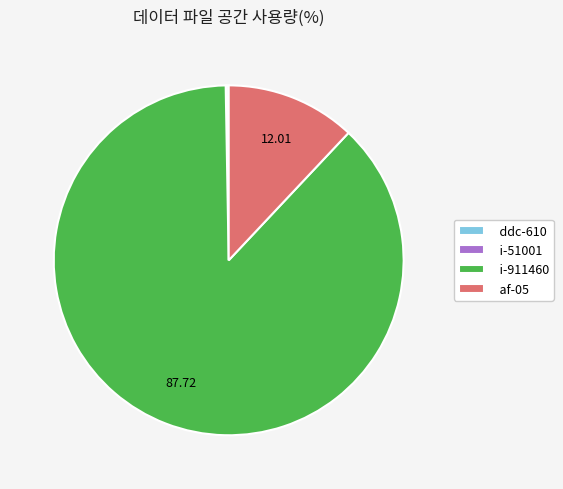

Which slice represents more than half of the pie?

i-911460